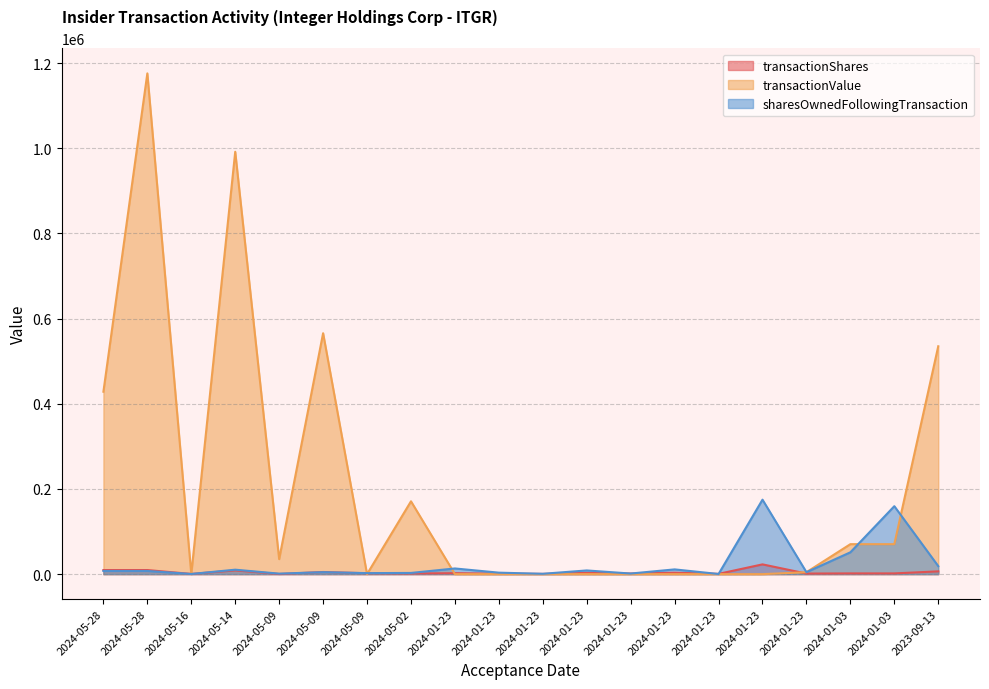

Rank the series by their maximum value, from lowest to highest.

transactionShares, sharesOwnedFollowingTransaction, transactionValue